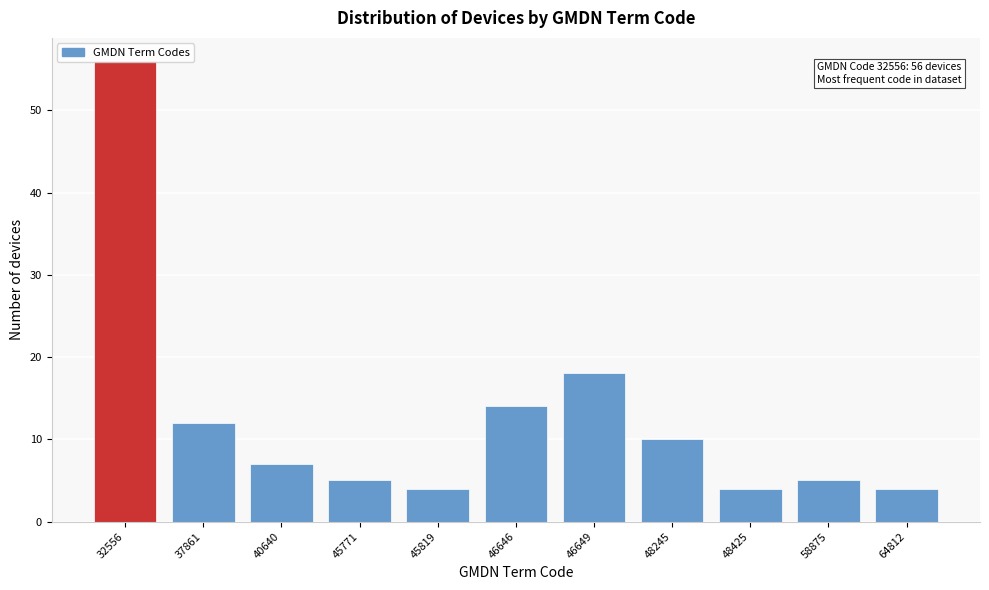

Read the value at 45771.

5